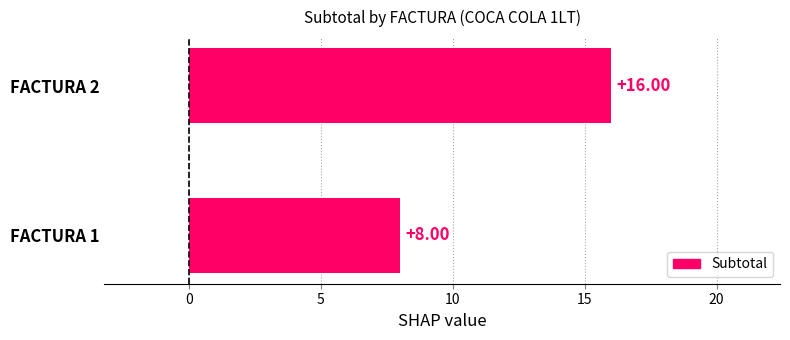

What is the difference between the maximum and minimum values?

8